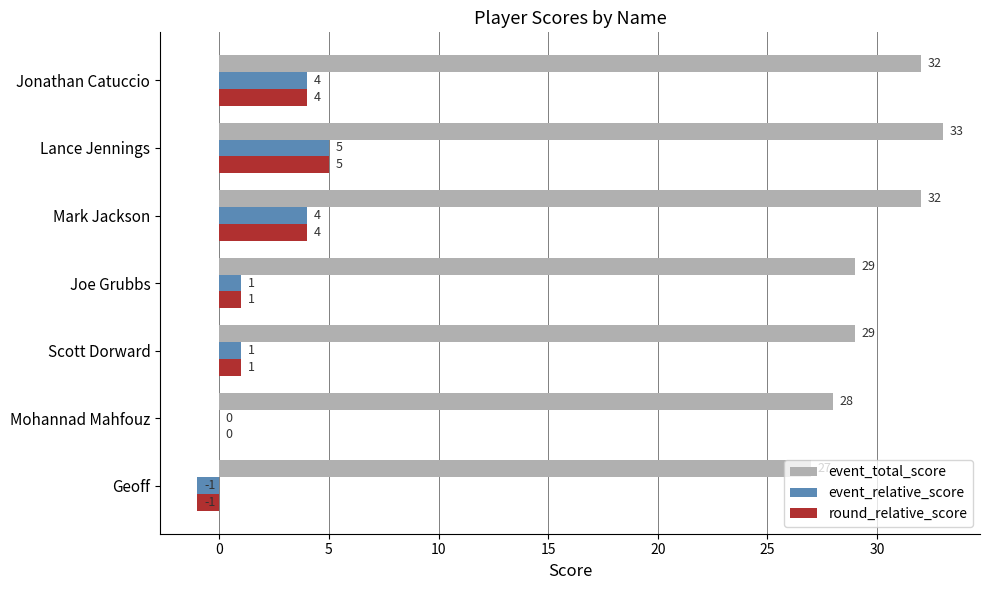

What is the sum of the event_relative_score values at Scott Dorward and Lance Jennings?

6